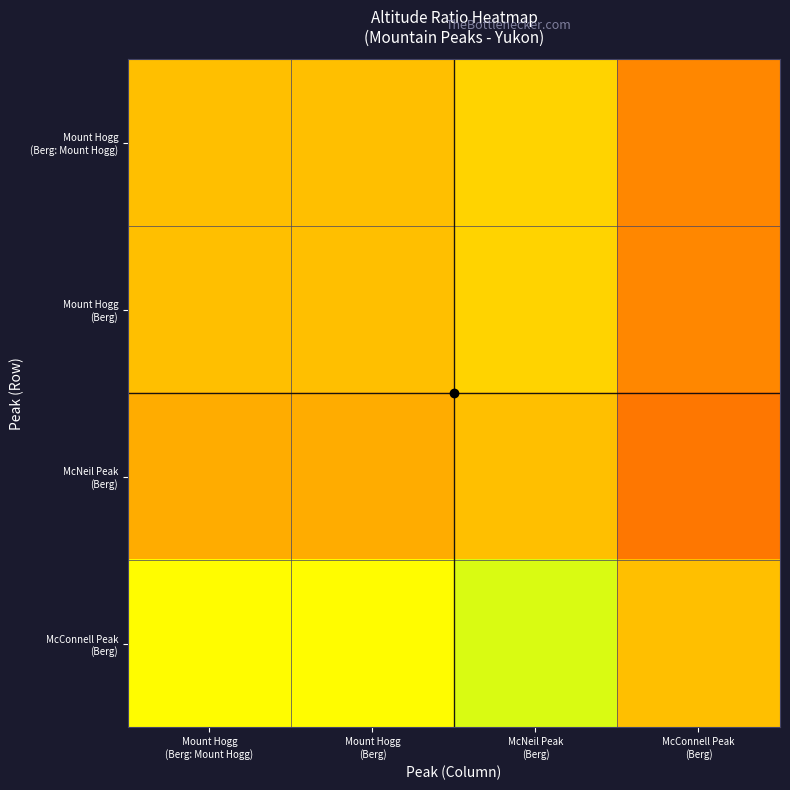

At Mount Hogg (Berg: Mount Hogg), list the series in order from largest to smallest.

McConnell Peak (Berg), Mount Hogg (Berg: Mount Hogg), Mount Hogg (Berg), McNeil Peak (Berg)